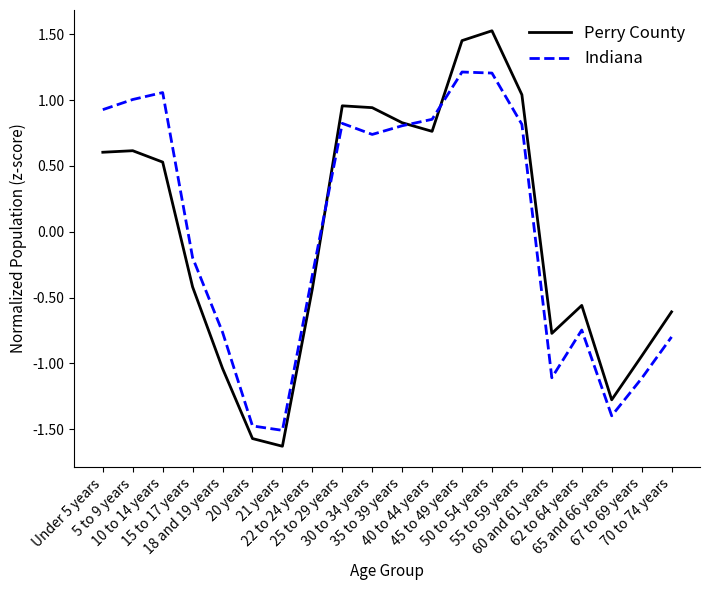

Which series has the widest spread of values?

Perry County